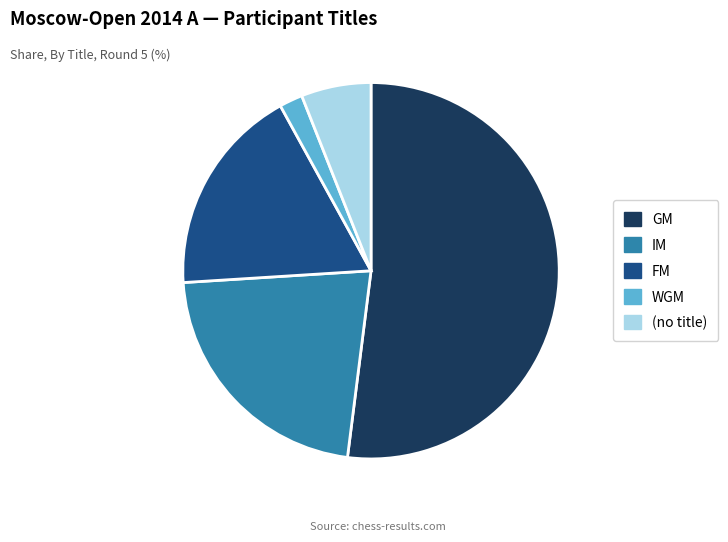

Is the sum of (no title) and FM greater than half?

No